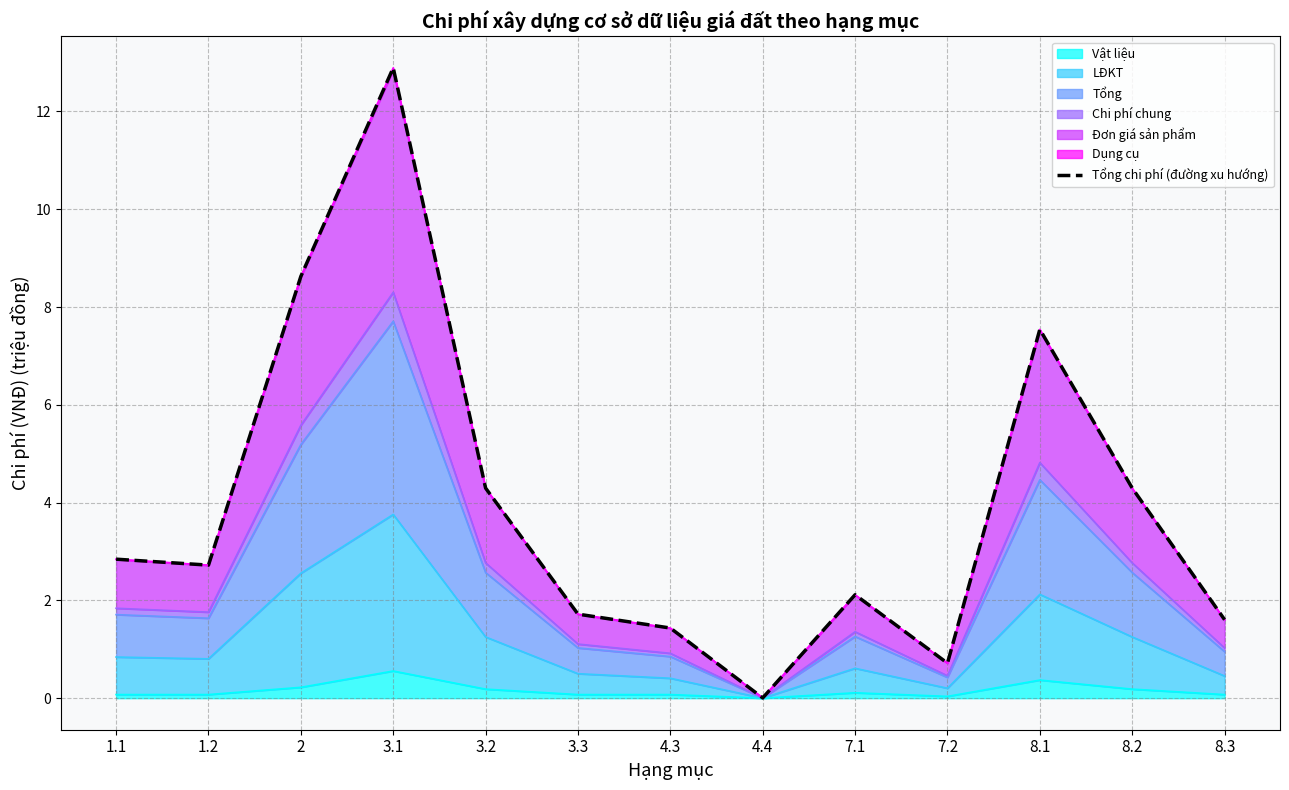

What is the maximum value for Vật liệu?

0.6